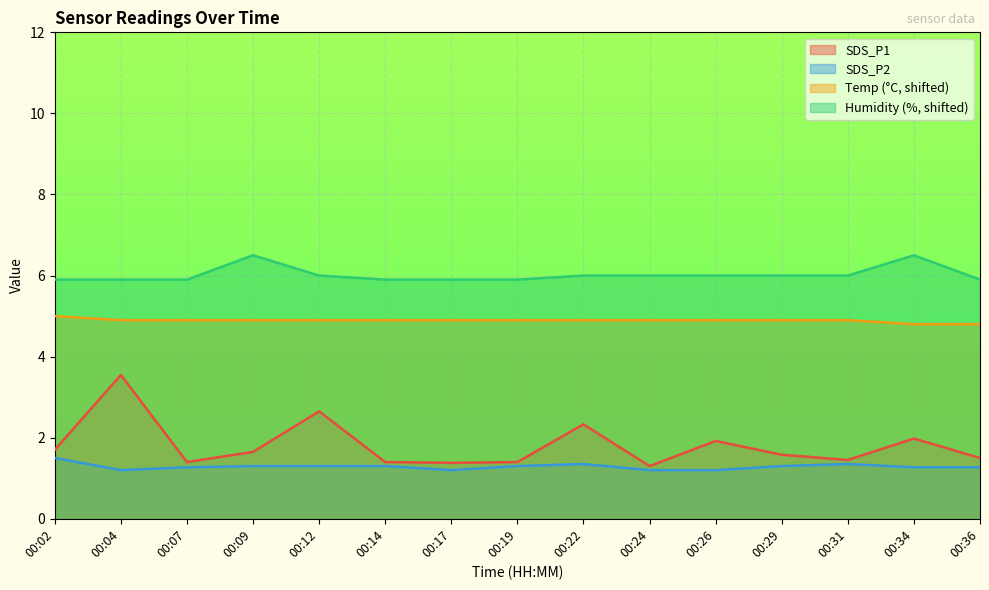

Reading left to right, what are all the values shown in this chart?

SDS_P1: 1.7	3.5	1.4	1.6	2.6	1.4	1.4	1.4	2.3	1.3	1.9	1.6	1.4	2.0	1.5
SDS_P2: 1.5	1.2	1.3	1.3	1.3	1.3	1.2	1.3	1.4	1.2	1.2	1.3	1.4	1.3	1.3
Temp: 5.0	4.9	4.9	4.9	4.9	4.9	4.9	4.9	4.9	4.9	4.9	4.9	4.9	4.8	4.8
Humidity: 5.9	5.9	5.9	6.5	6.0	5.9	5.9	5.9	6.0	6.0	6.0	6.0	6.0	6.5	5.9